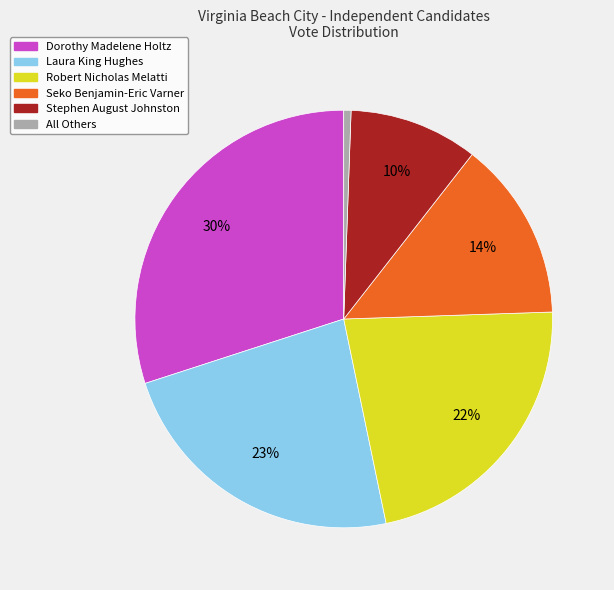

To the nearest percent, what portion does Seko Benjamin-Eric Varner represent?

14%